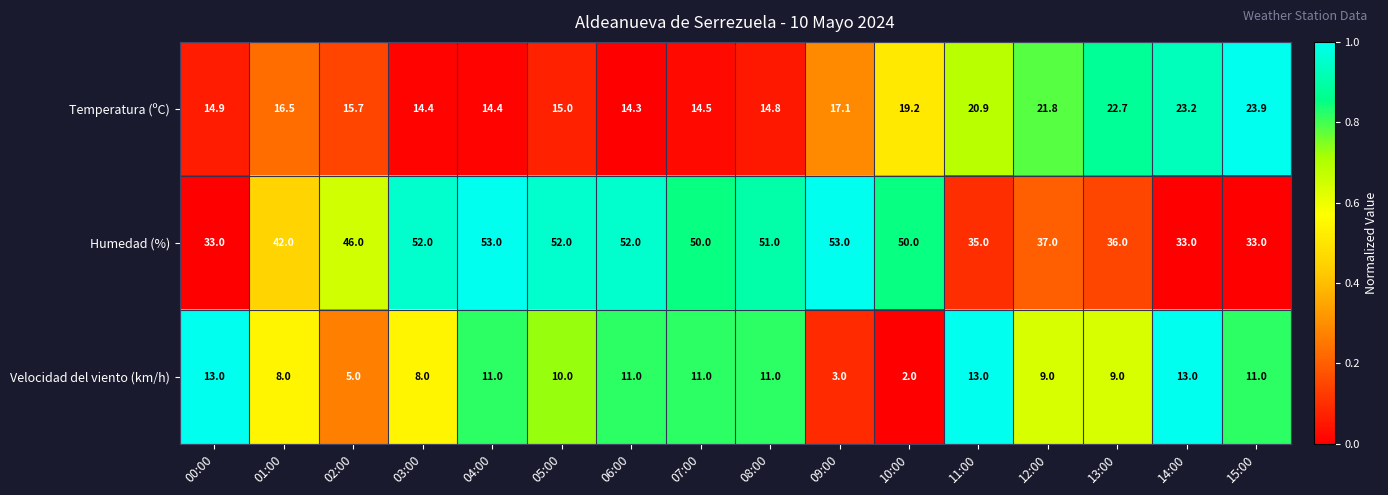

Rank the series by their maximum value, from highest to lowest.

Humedad (%), Temperatura (ºC), Velocidad del viento (km/h)